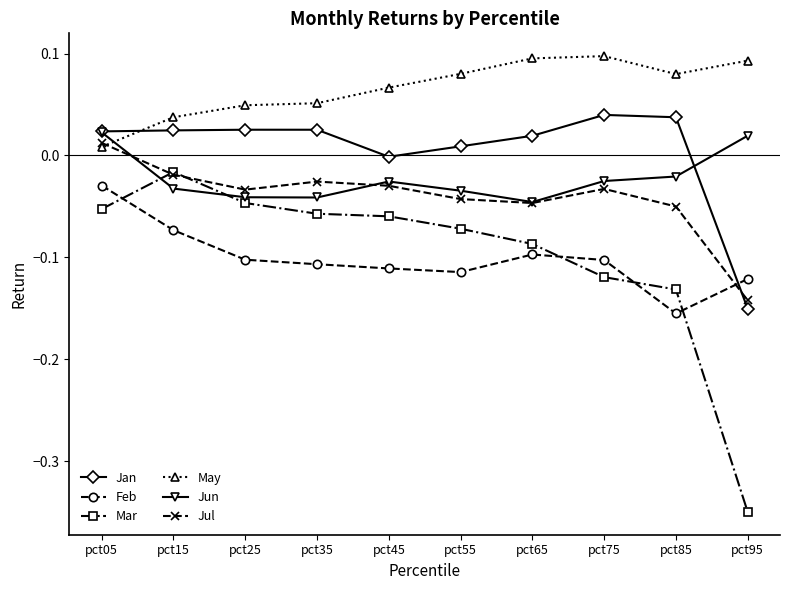

List the series in order of their peak value, highest first.

May, Jan, Jun, Jul, Mar, Feb